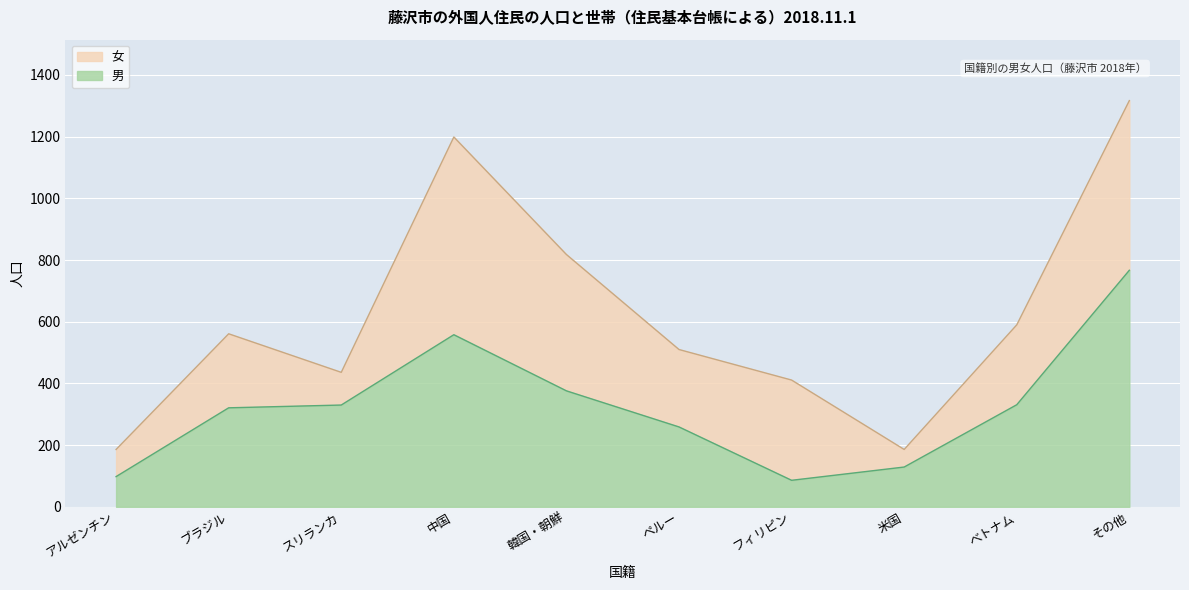

The 男 series shows 321 at ブラジル. True or false?

True